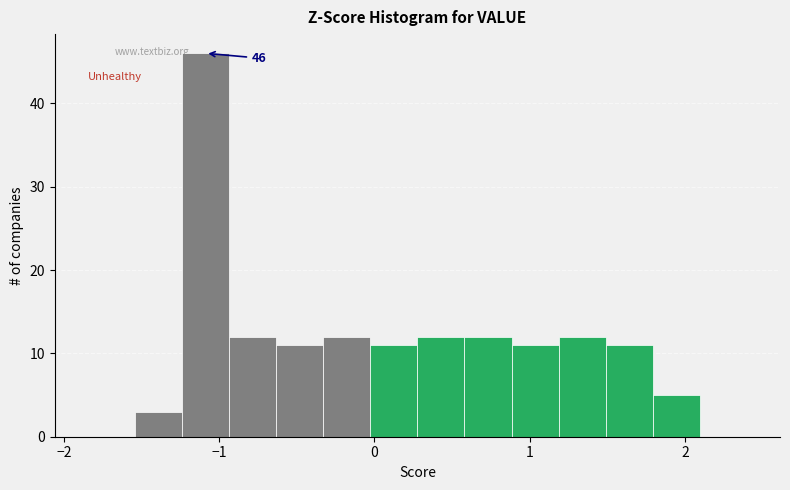

Read against the x-axis, roughly where is the centre of the tallest bar?

-1.1